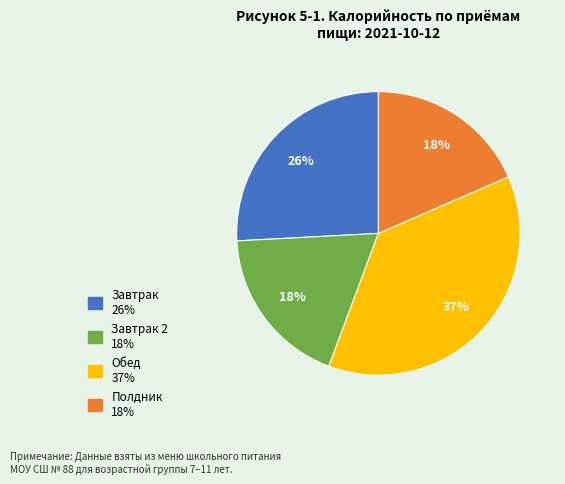

To the nearest percent, what is the average slice percentage?

25%